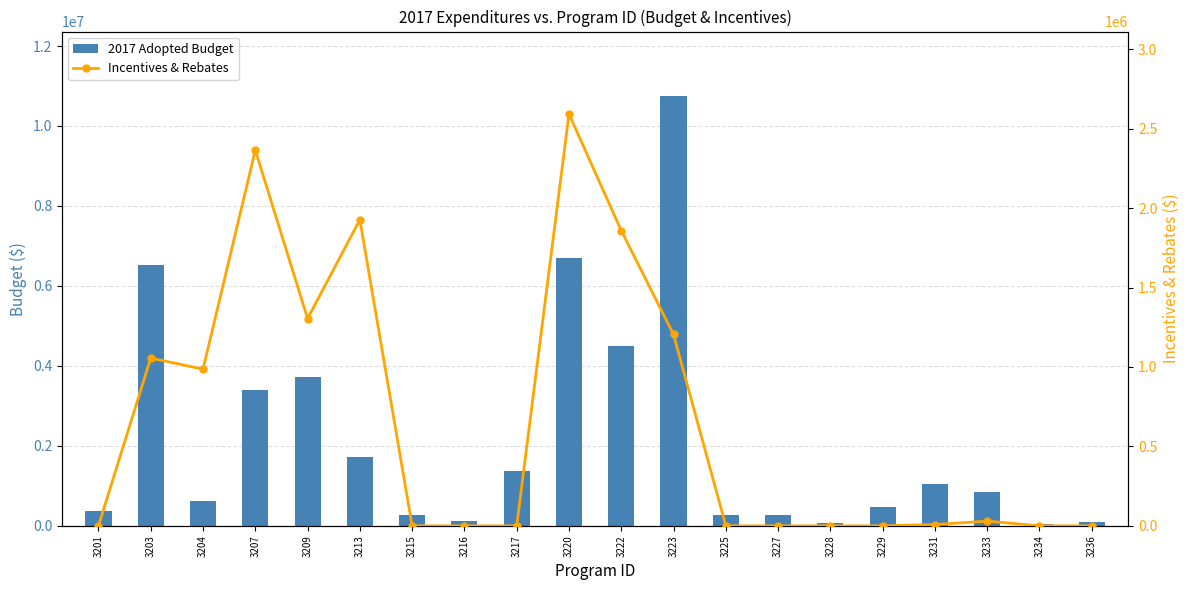

Reading left to right, extract all data points from this chart.

2017 Adopted Budget: 360091.0	6515853.0	625511.0	3400850.0	3727980.0	1712517.0	275033.9	124911.5	1371908.5	6686488.8	4508534.2	10749066.3	283259.8	275033.9	60281.1	467703.8	1056534.4	839426.6	55673.9	106114.4
Incentives & Rebates: 0.0	1056248.4	986082.6	2364972.8	1304365.0	1926723.0	0.0	0.0	0.0	2592602.2	1858381.0	1204610.8	0.0	0.0	0.0	0.0	8318.2	29738.0	0.0	0.0